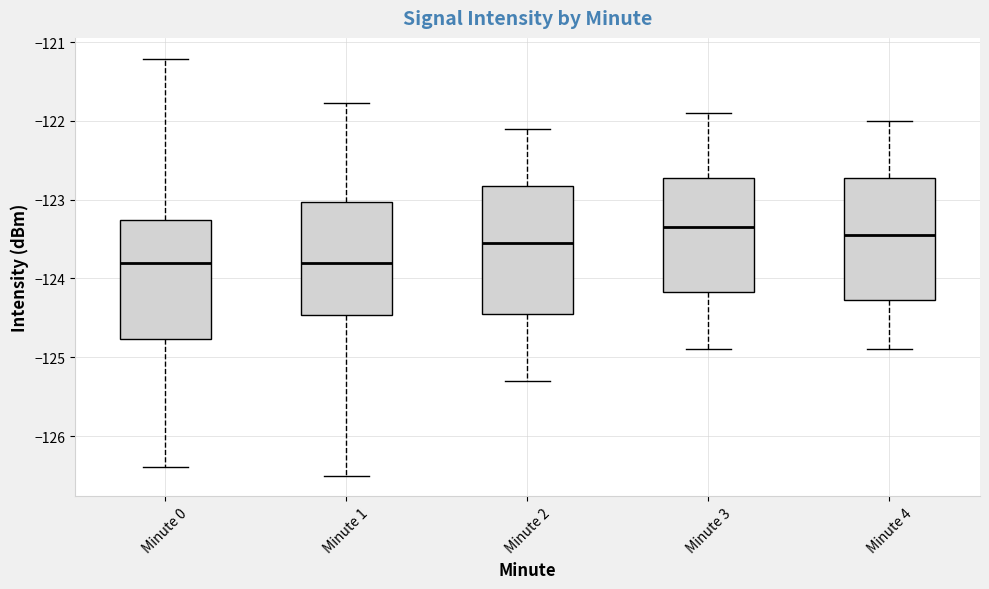

Reading left to right, read every box against the y-axis: the position of its median line, the range the box covers, and the ends of its whiskers. The values are not printed on the chart, so give them approximately, as read against the axis.

Minute 0: median -123.8, box -124.8 to -123.3, whiskers -126.4 to -121.2
Minute 1: median -123.8, box -124.5 to -123.0, whiskers -126.5 to -121.8
Minute 2: median -123.5, box -124.4 to -122.8, whiskers -125.3 to -122.1
Minute 3: median -123.3, box -124.2 to -122.7, whiskers -124.9 to -121.9
Minute 4: median -123.4, box -124.3 to -122.7, whiskers -124.9 to -122.0